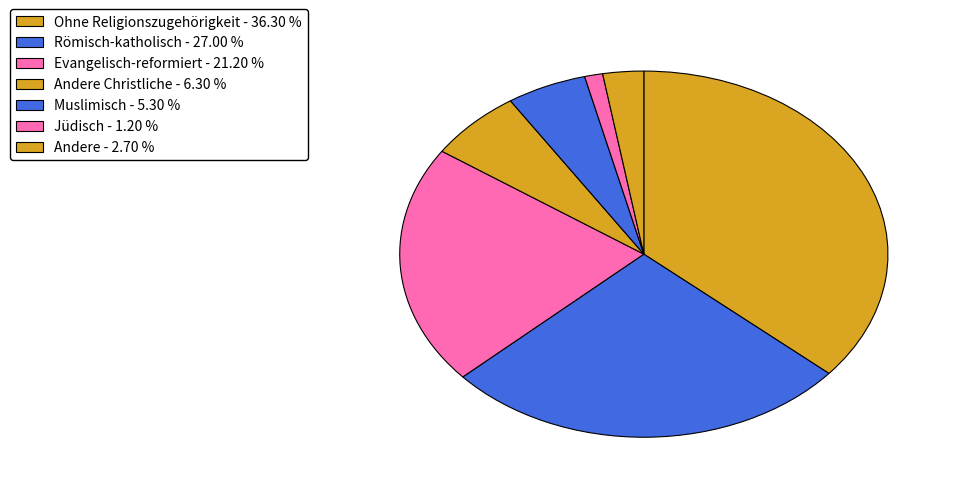

How many slices are in this pie chart?

7